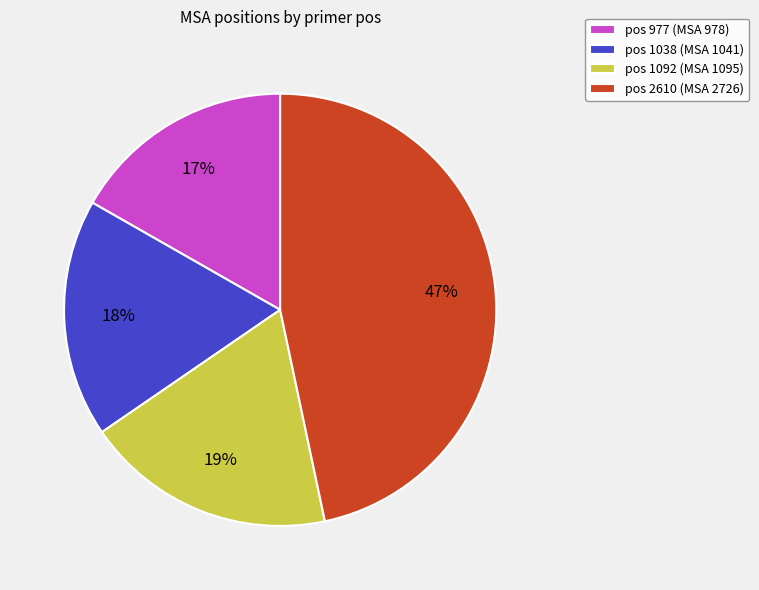

To the nearest percent, what is the average slice percentage?

25%